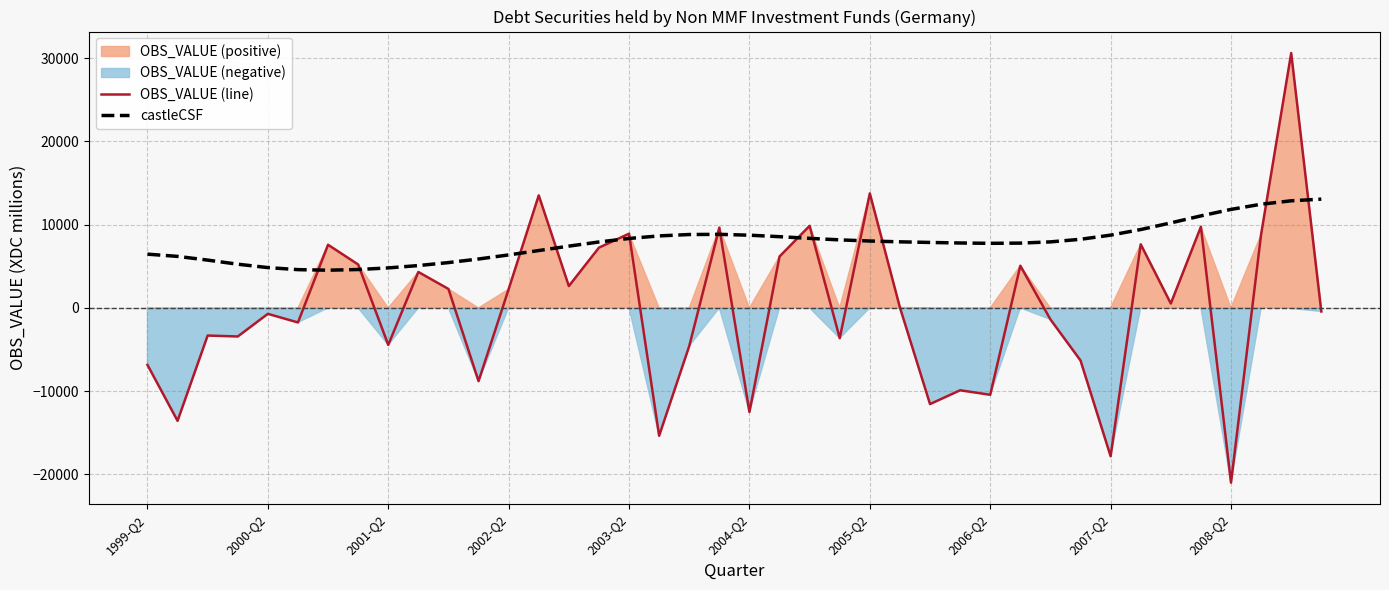

How many data points in castleCSF are above 7932?

20